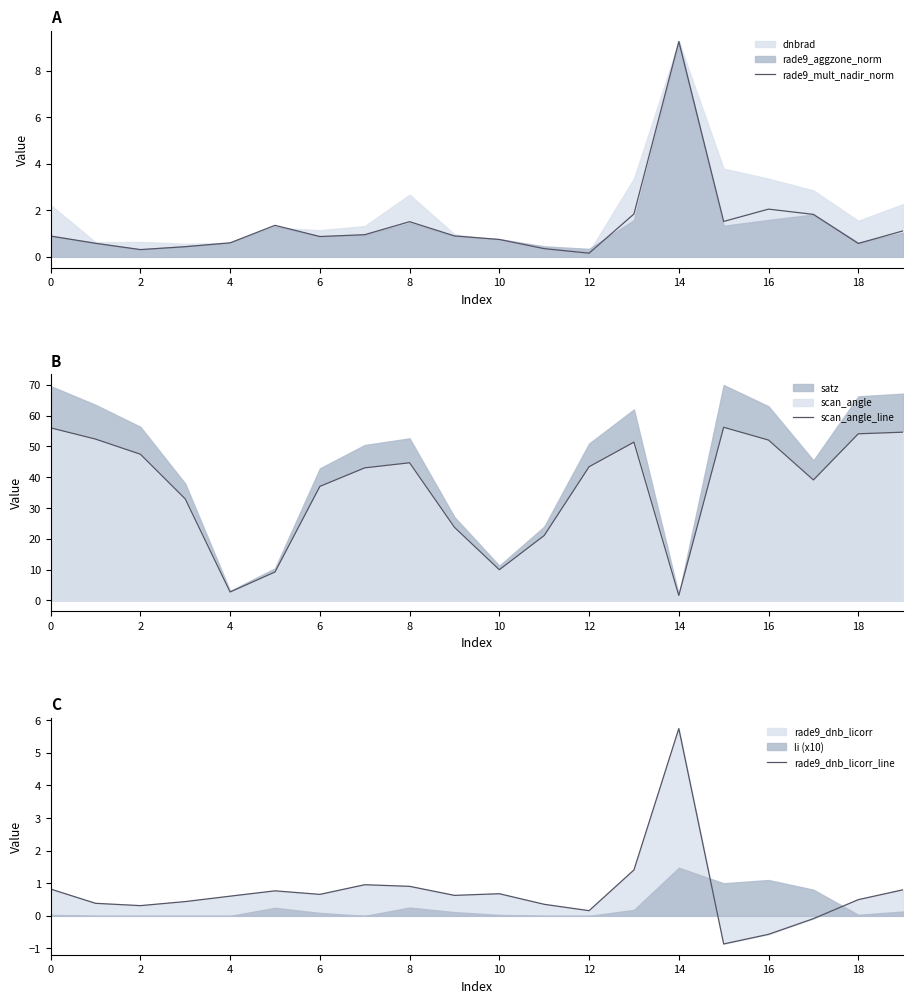

What is the average value of the rade9_dnb_licorr_line series?

0.7